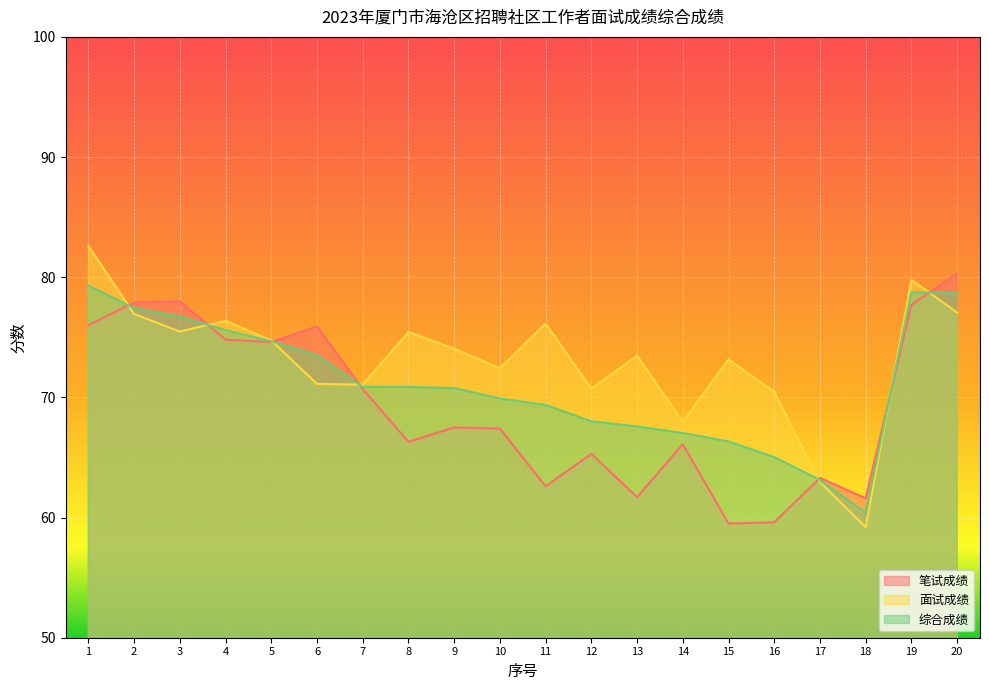

Where does the 笔试成绩 series first go above 67?

1